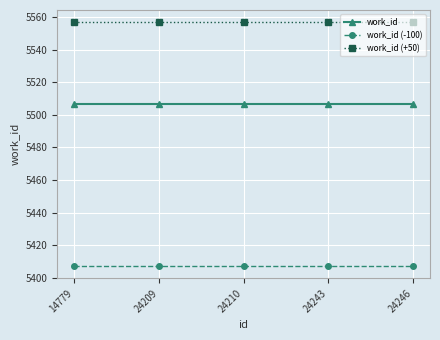

Is it true that work_id (-100) equals 5407 at 14779?

True